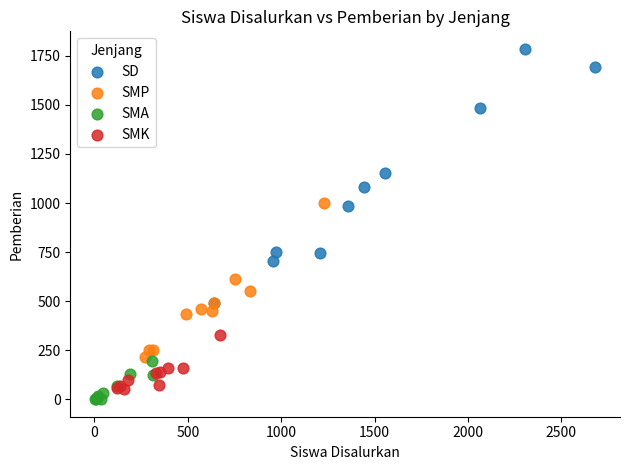

Which series has the widest spread of Y values?

SD